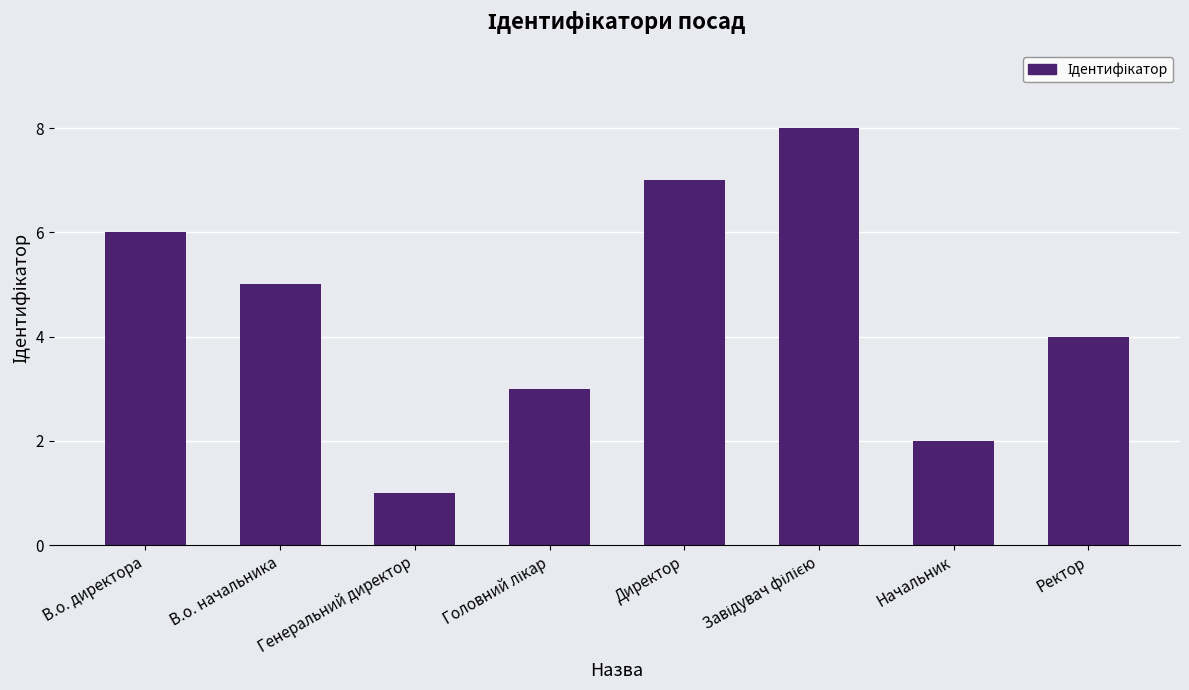

Reading left to right, what are all the values shown in this chart?

6	5	1	3	7	8	2	4